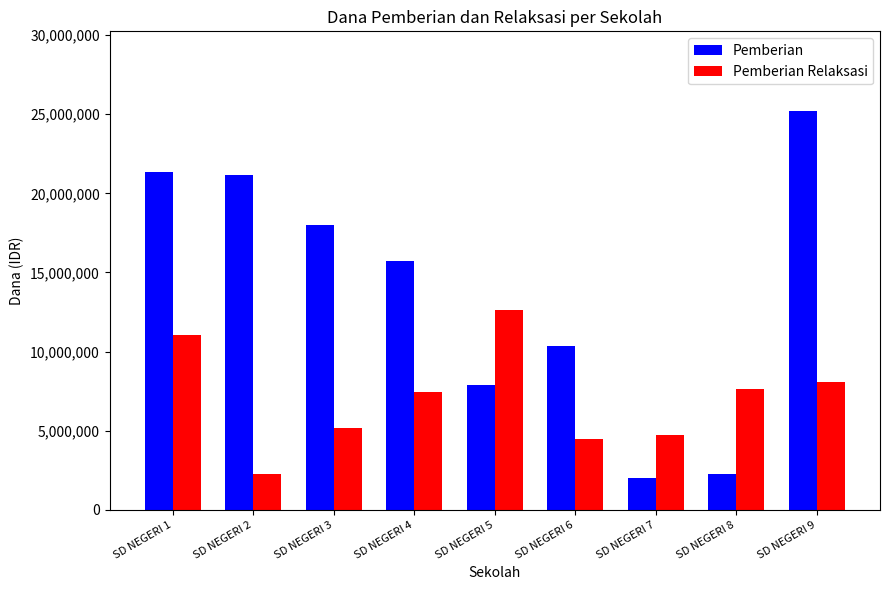

Rank the series by their maximum value, from highest to lowest.

Pemberian, Pemberian Relaksasi